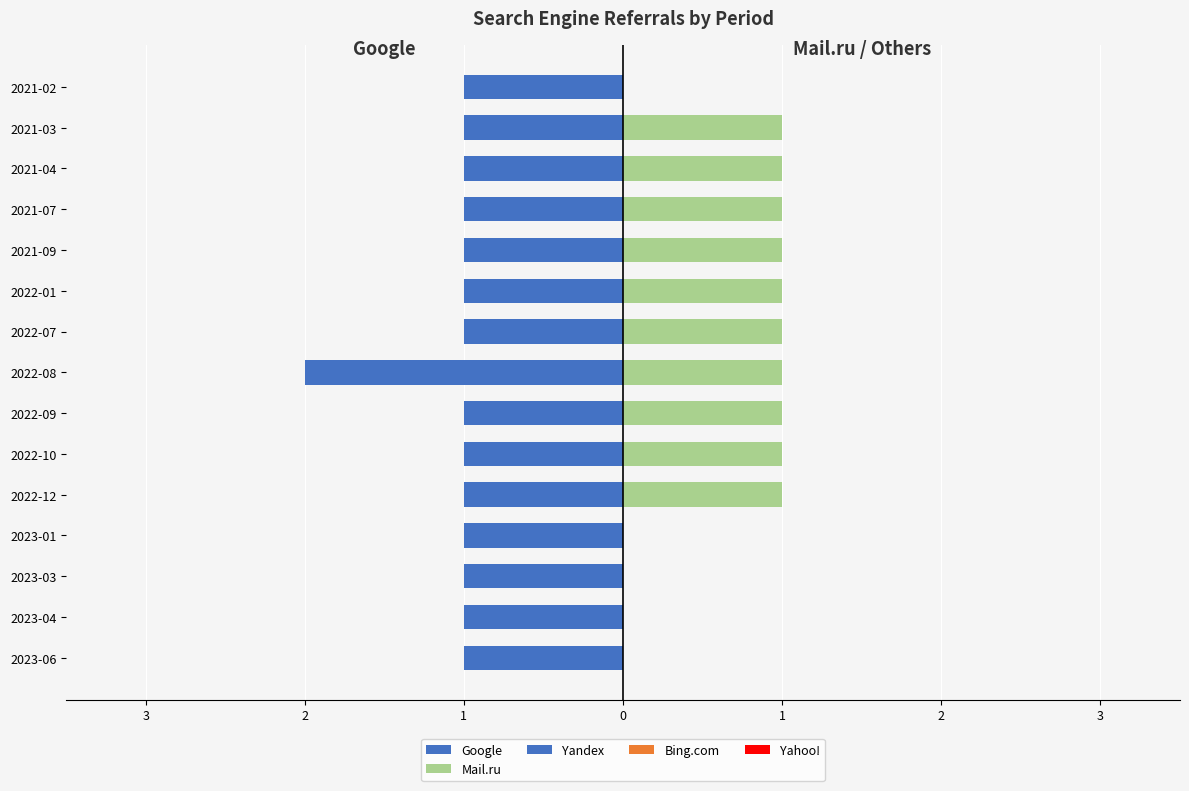

The value of Mail.ru at 2023-04 is -0.3. True or false?

False